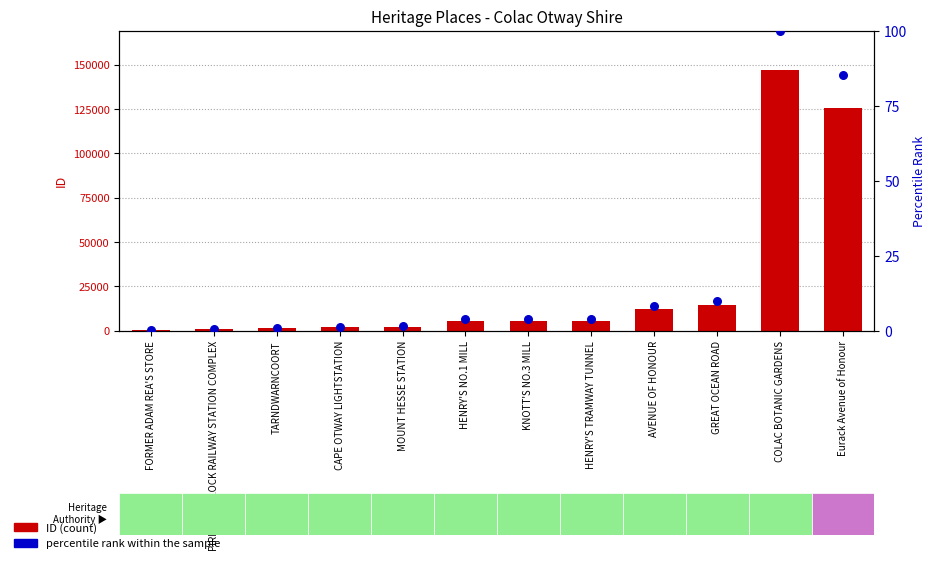

At which category is the sum across all series the highest?

COLAC BOTANIC GARDENS